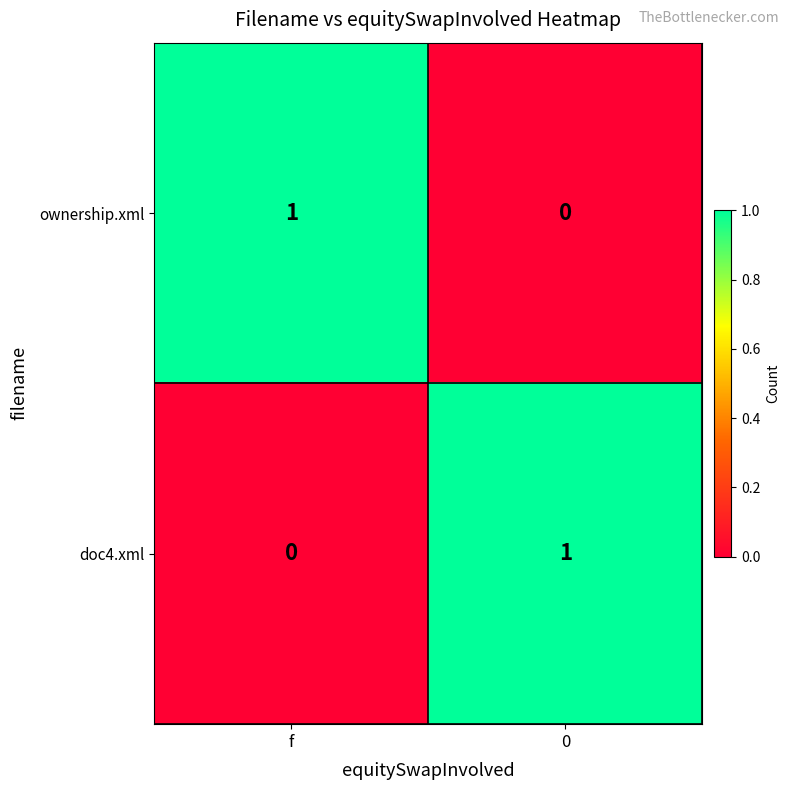

Reading left to right, list all the values displayed in this chart.

ownership.xml: f=1	0=0
doc4.xml: f=0	0=1